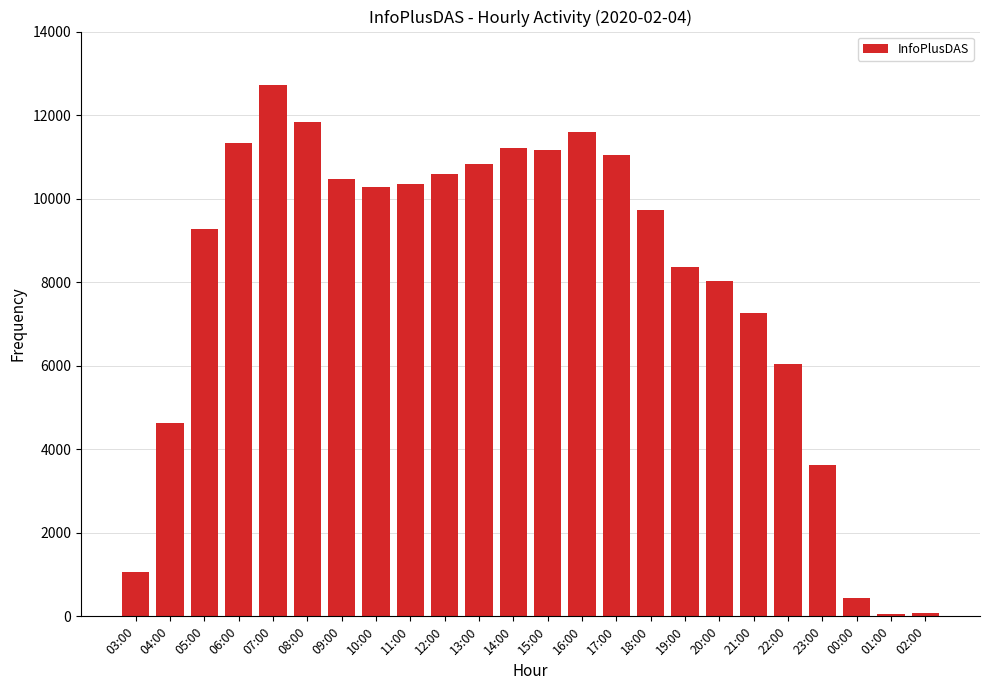

What is the greatest value displayed?

12727